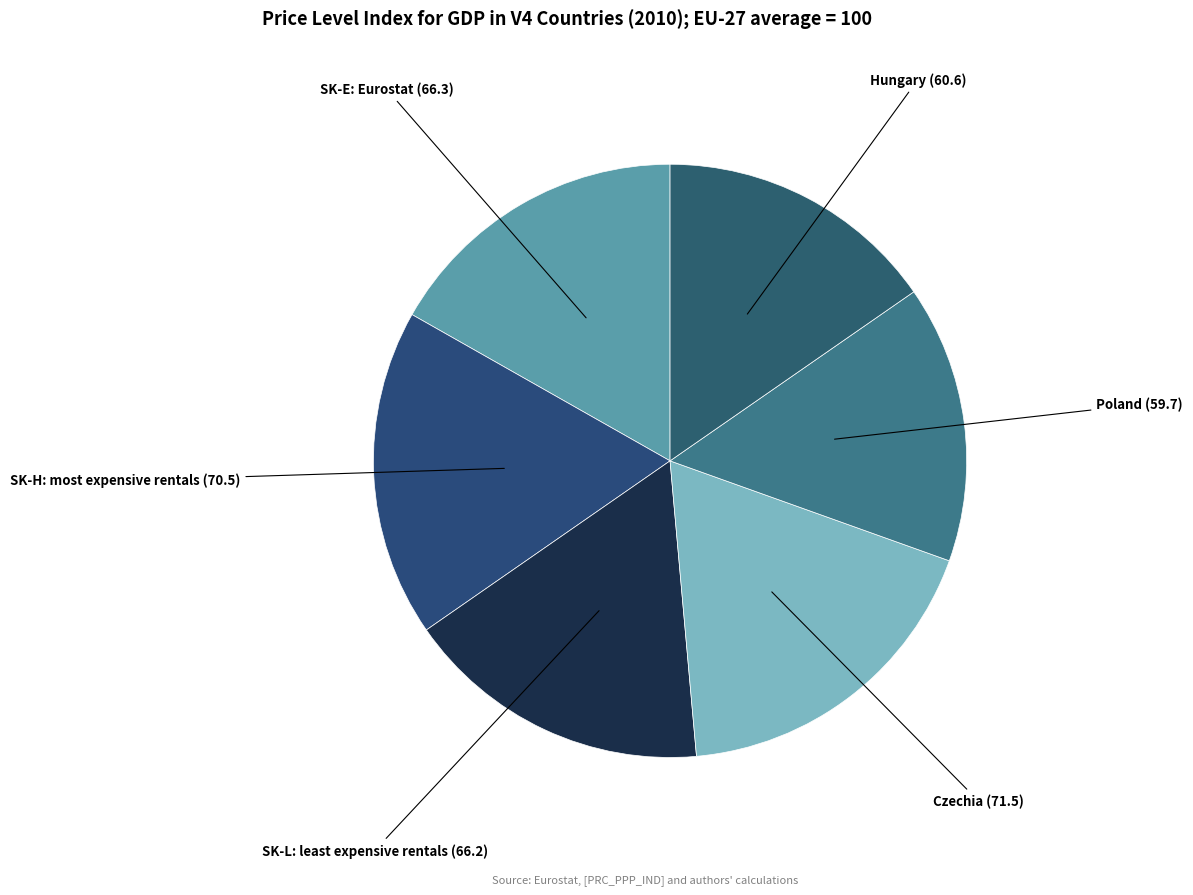

True or false: SK-E: Eurostat accounts for 31% of the total.

False